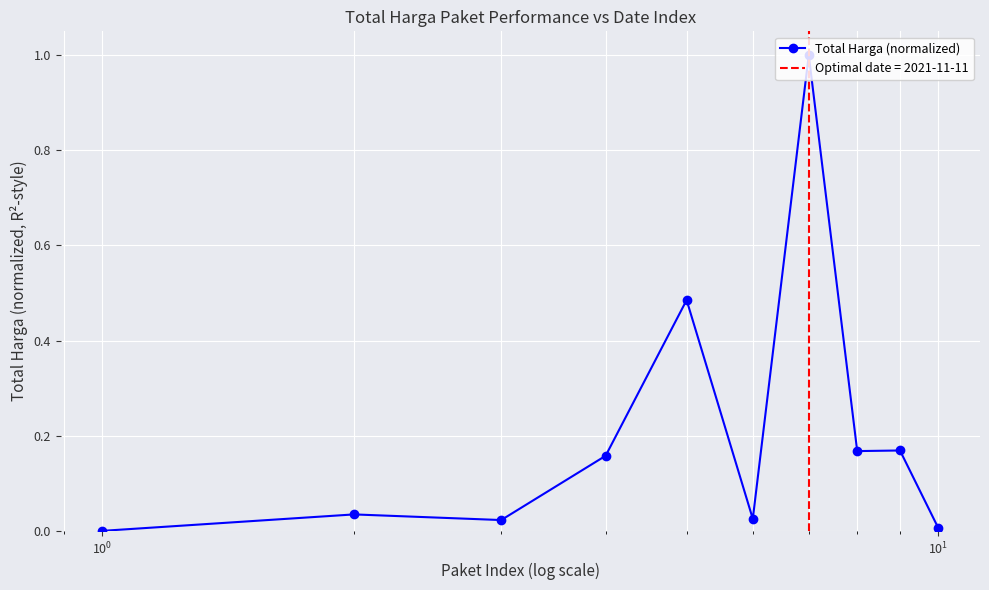

How many interior local valleys (lower than both neighbors) does the data have?

3